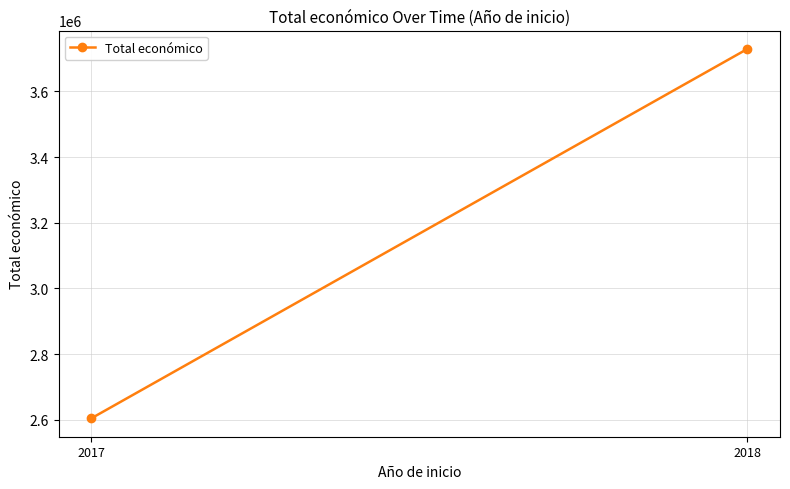

Reading left to right, what are all the values shown in this chart?

2017=2604283	2018=3728998